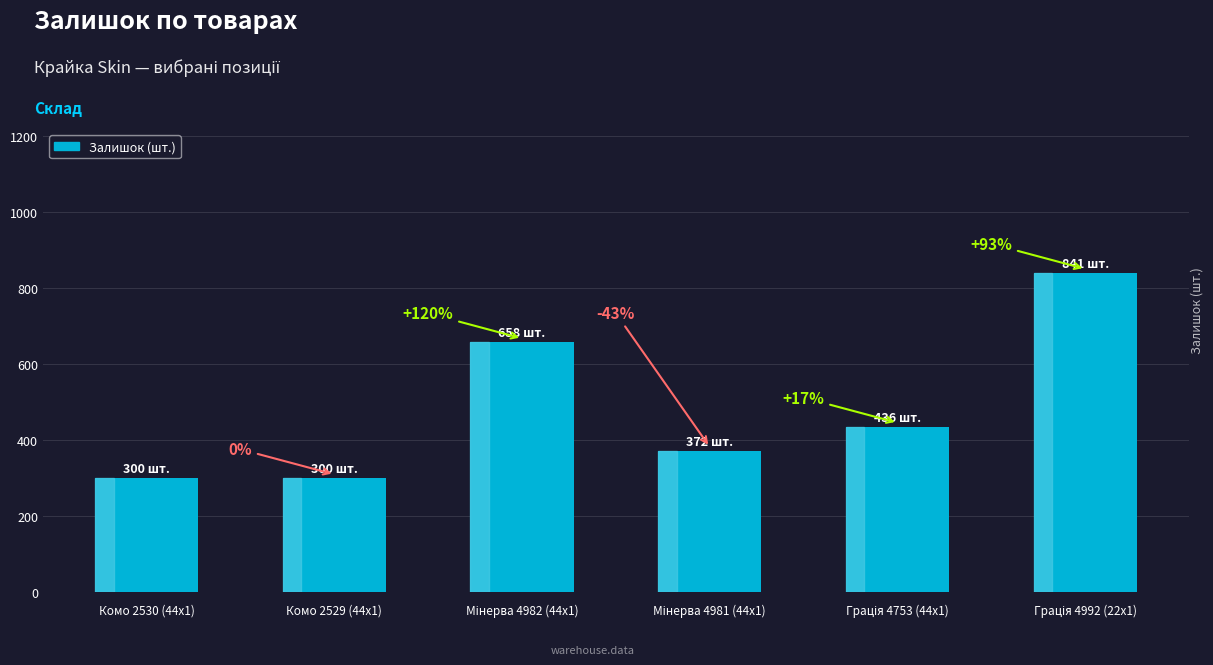

What is the ratio of the value at Комо 2530 (44x1) to the value at Мінерва 4981 (44x1)?

0.8